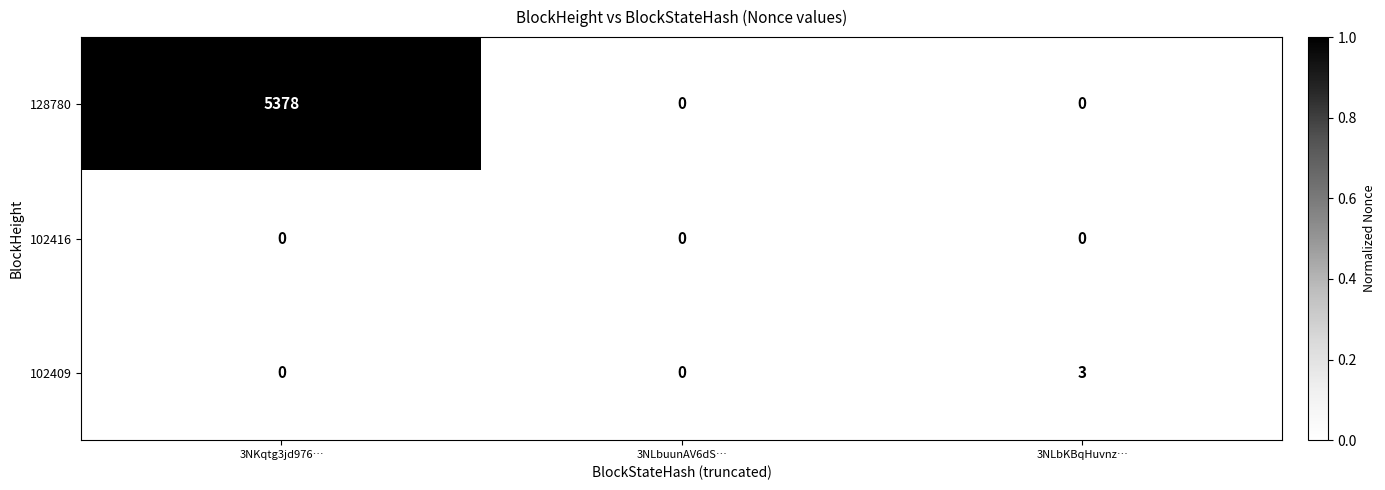

Reading left to right, extract all data points from this chart.

128780: 5378	0	0
102416: 0	0	0
102409: 0	0	3